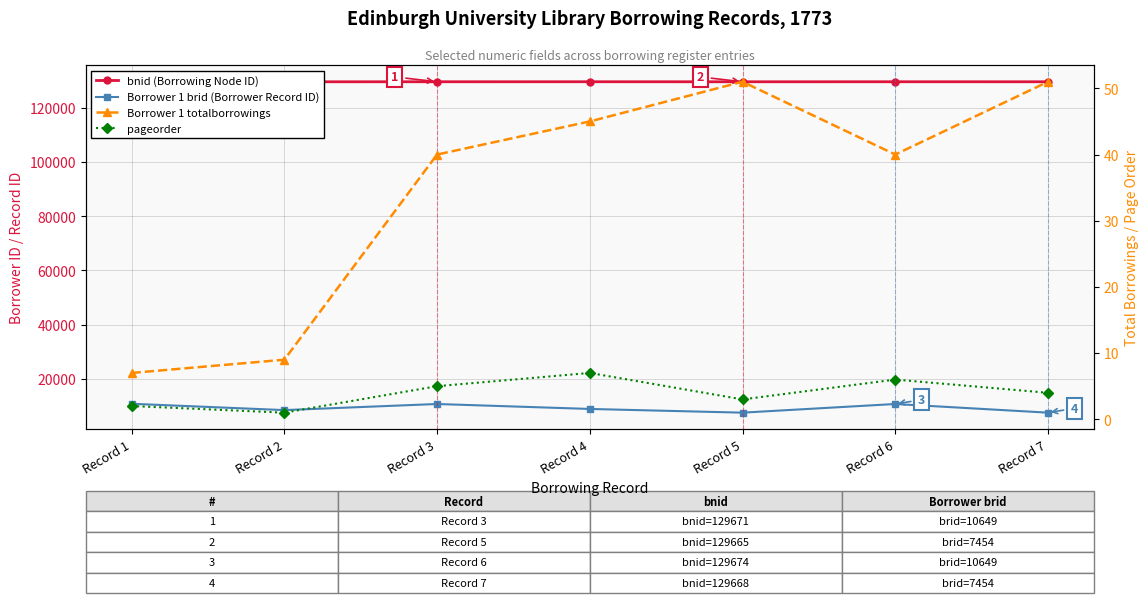

True or false: Borrower 1 brid (Borrower Record ID) and bnid (Borrowing Node ID) intersect in this chart.

False